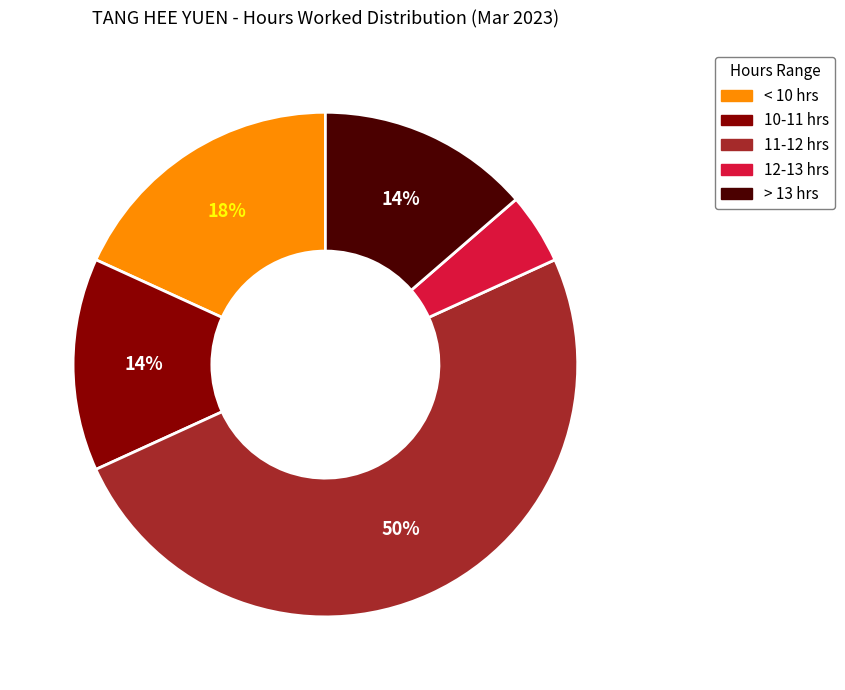

To the nearest percent, what is the difference between the largest and smallest slice percentages?

45%